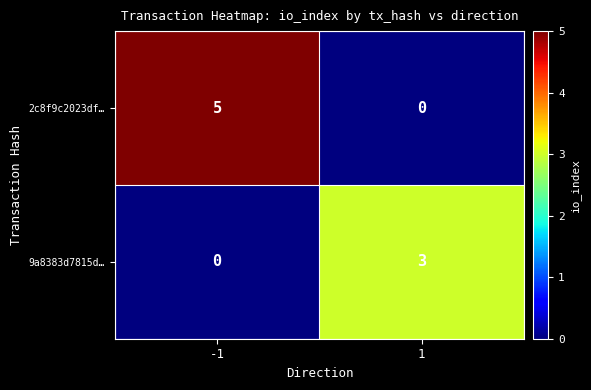

Between -1 and 1, which series saw the biggest shift?

2c8f9c2023df…